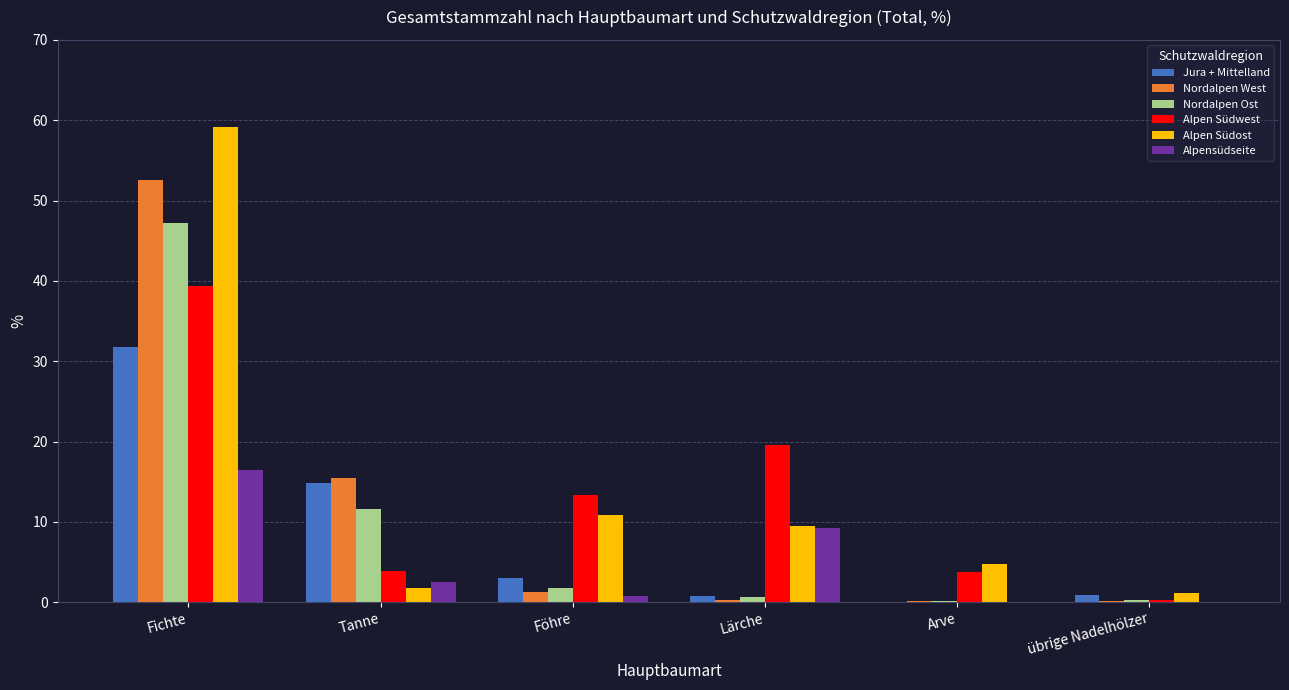

How many data points in Alpen Südwest are above 13?

3